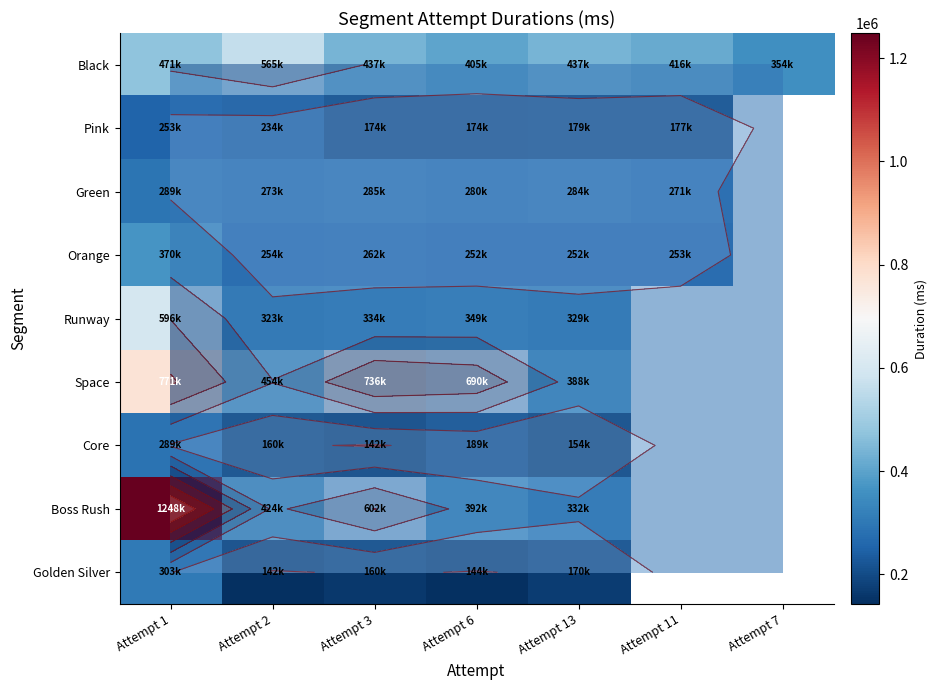

Which category has the highest value in the Pink series?

Attempt 1